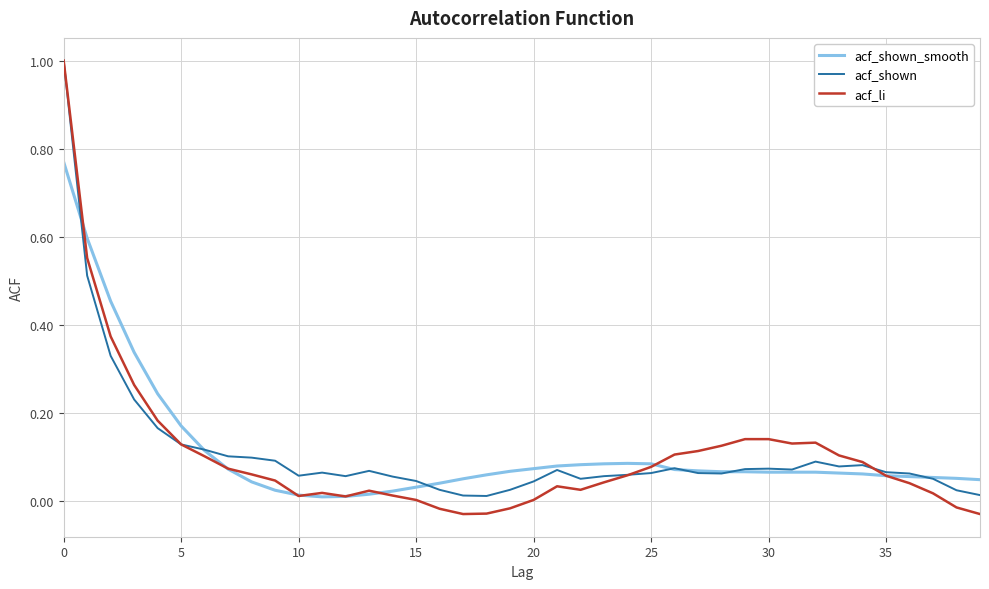

Does the chart display data point markers on the line(s)?

No